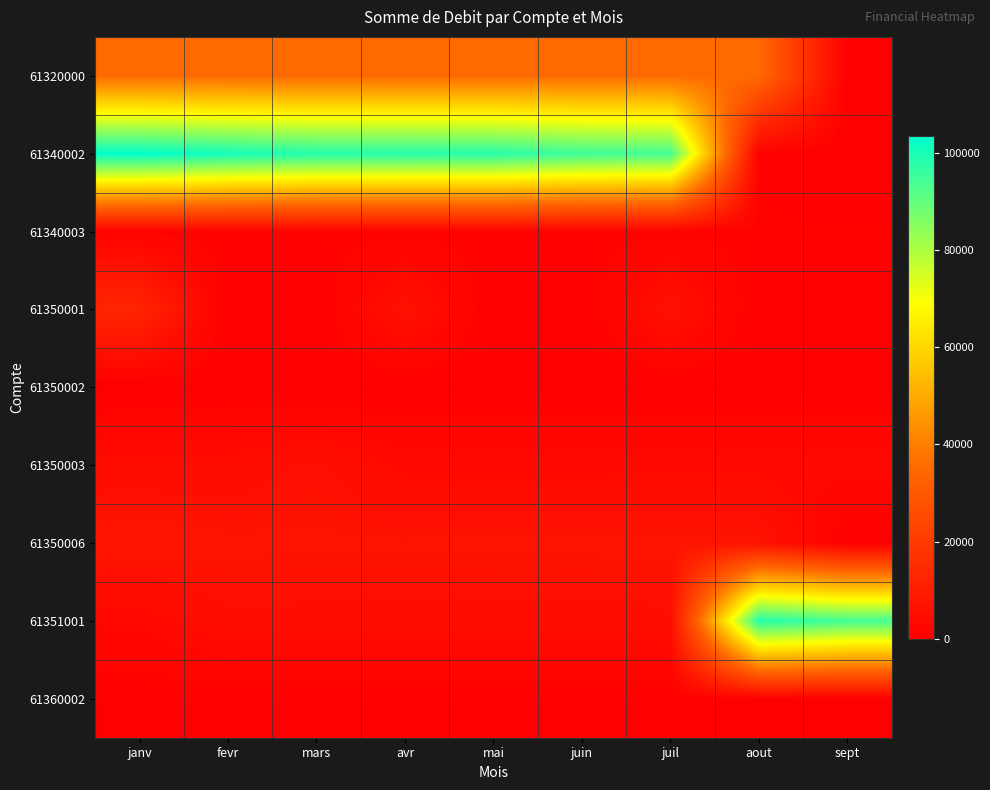

At which category is the sum across all series the highest?

janv